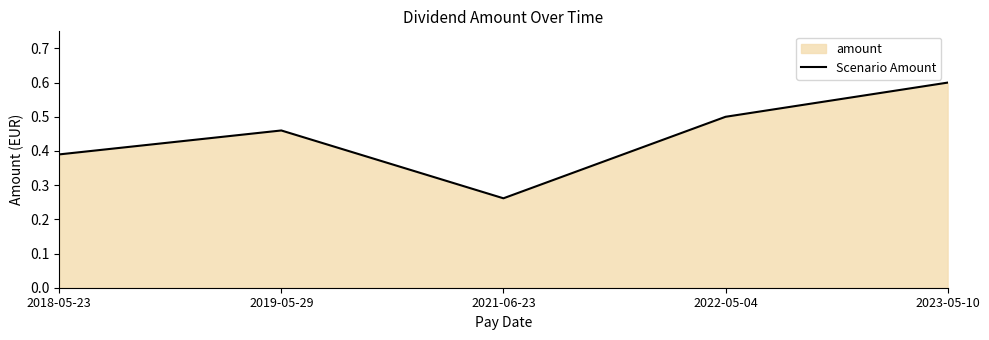

Is it true that the value at 2019-05-29 is 0.5?

True